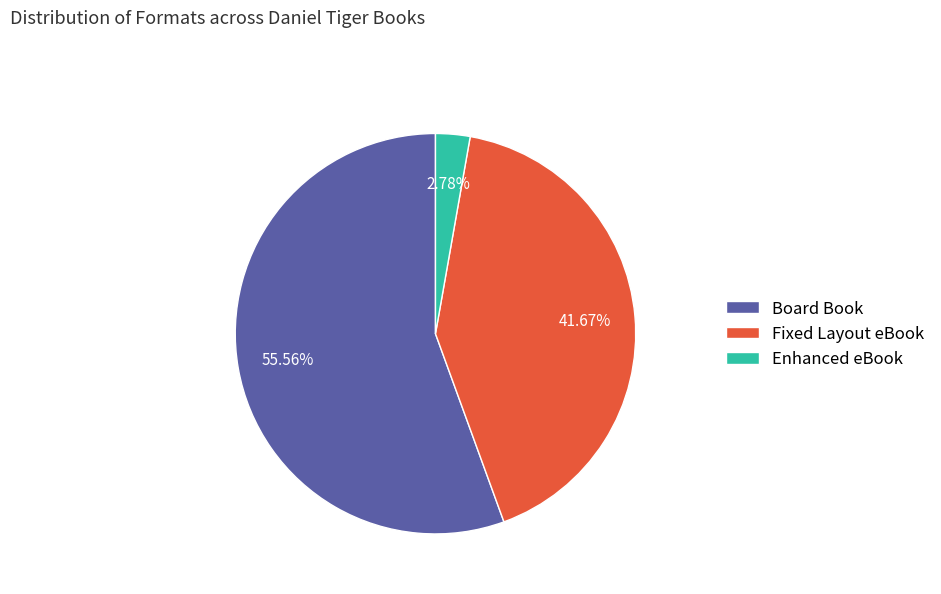

Is it true that Board Book is 61% of the pie?

False